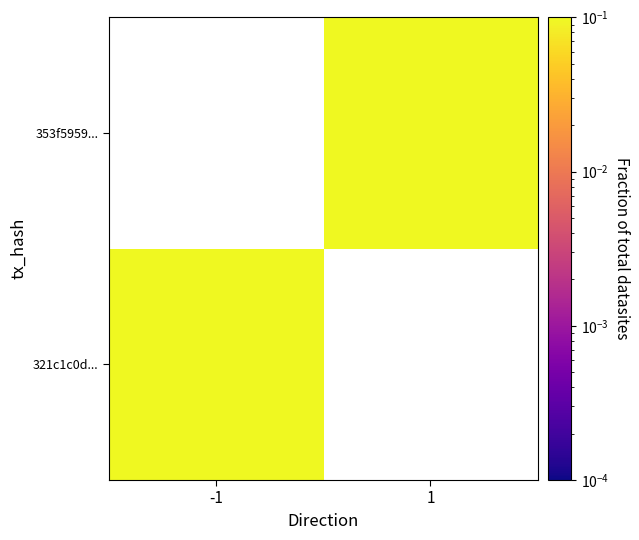

Which category has the highest value in the 353f5959... series?

-1